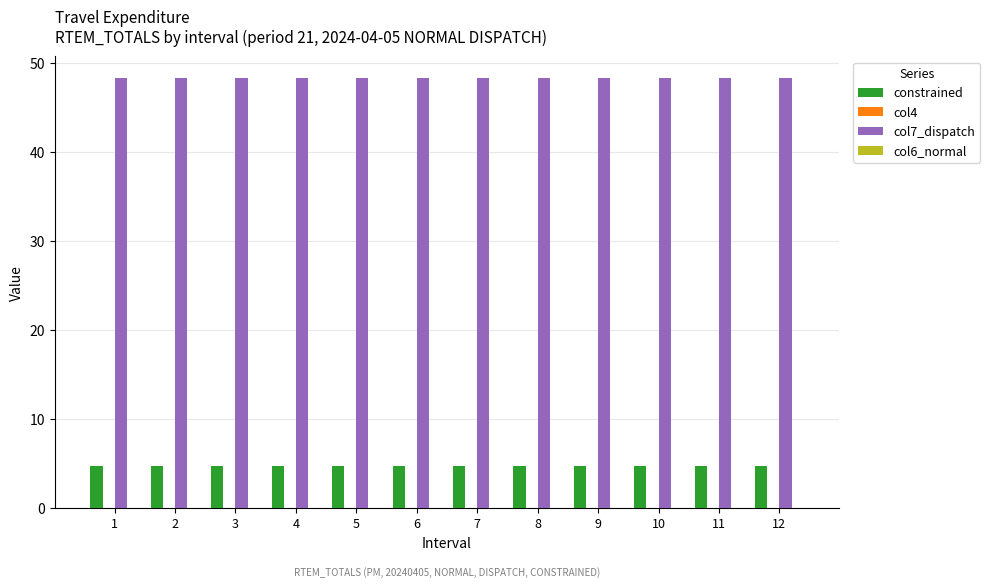

Does the chart contain stacked bars?

No